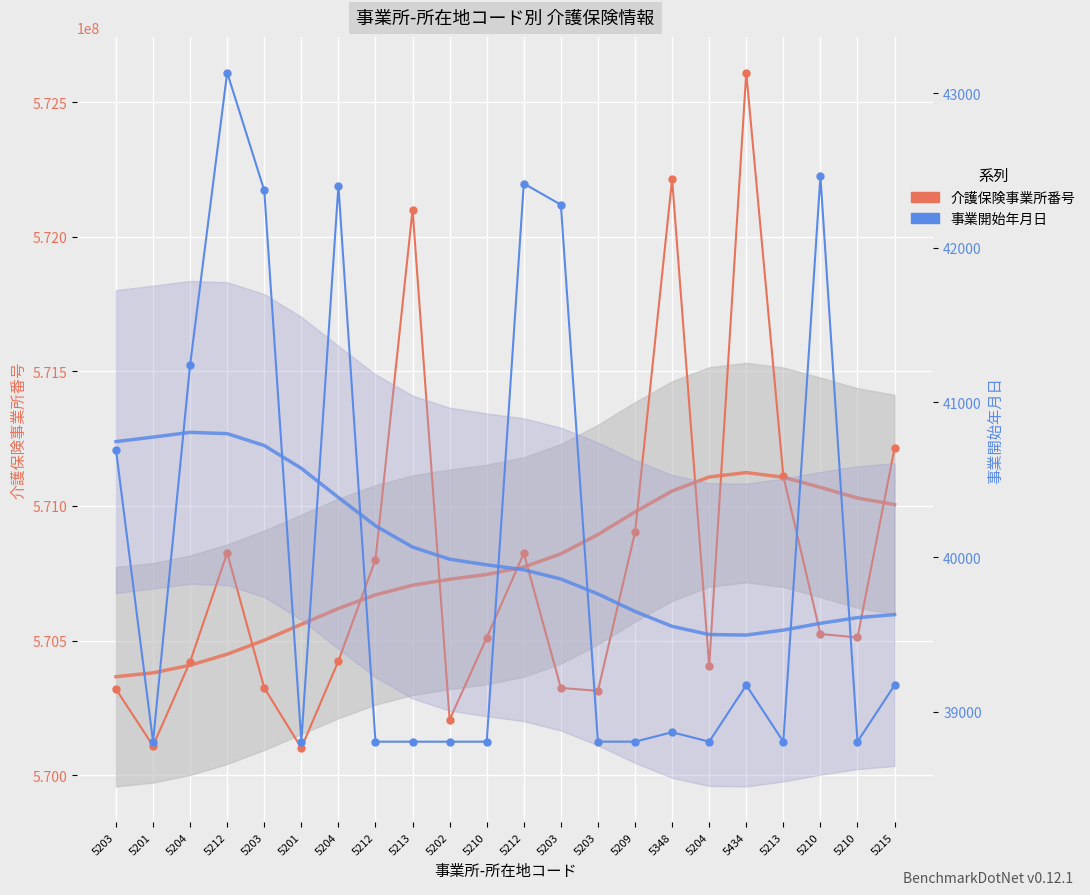

At which label does 事業開始年月日 reach its peak?

5212